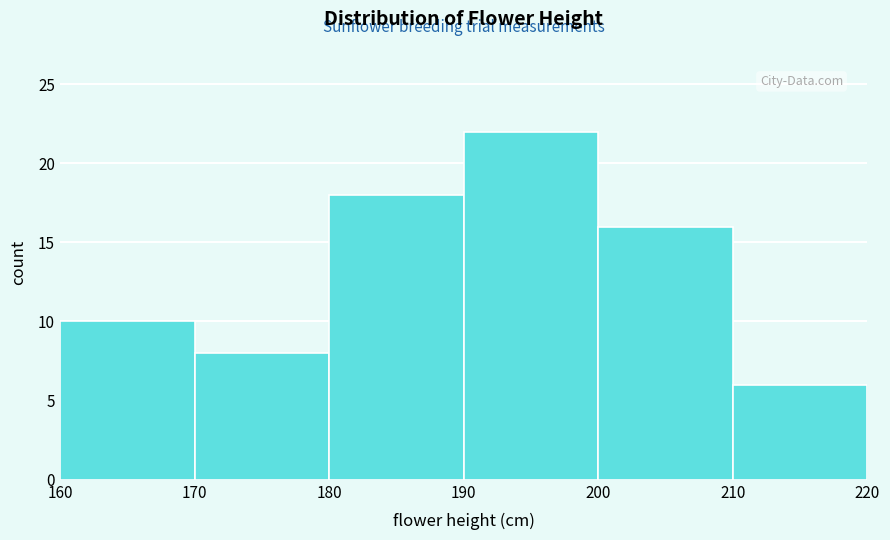

How tall is the bar that spans 170 to 180 on the x-axis? The values are not printed on the chart, so give them approximately, as read against the axis.

8